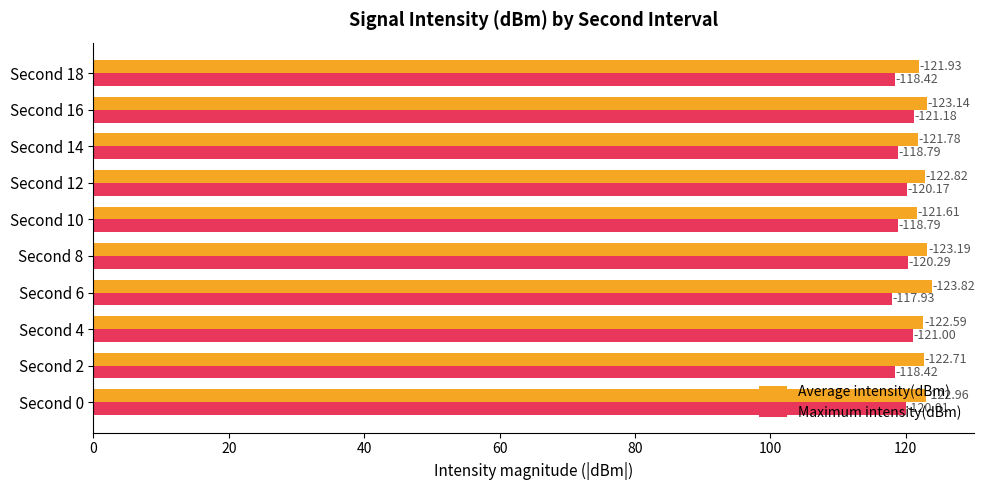

What are all the series names shown in the legend?

Average intensity(dBm), Maximum intensity(dBm)